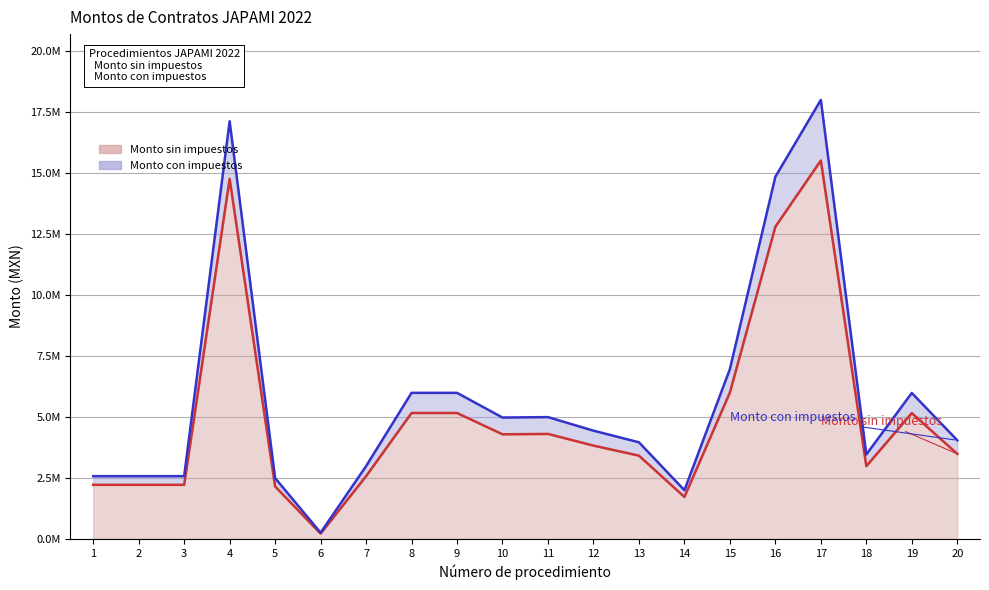

What is the average value of the Monto con impuestos series?

5813030.9